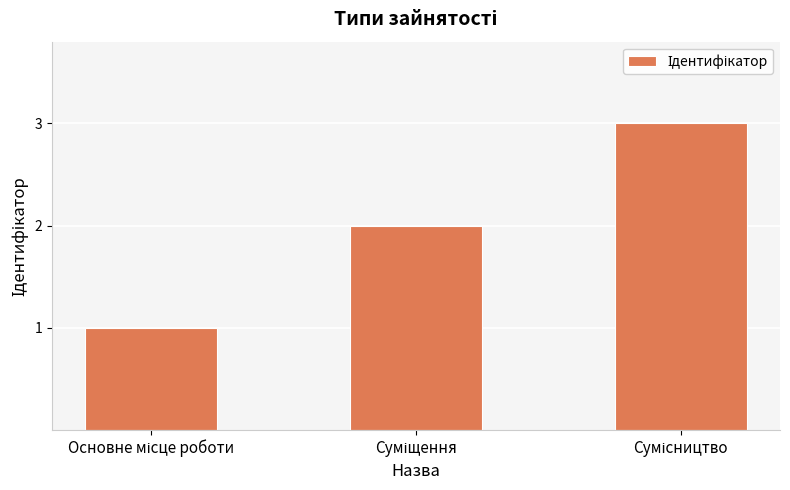

What is the greatest value displayed?

3